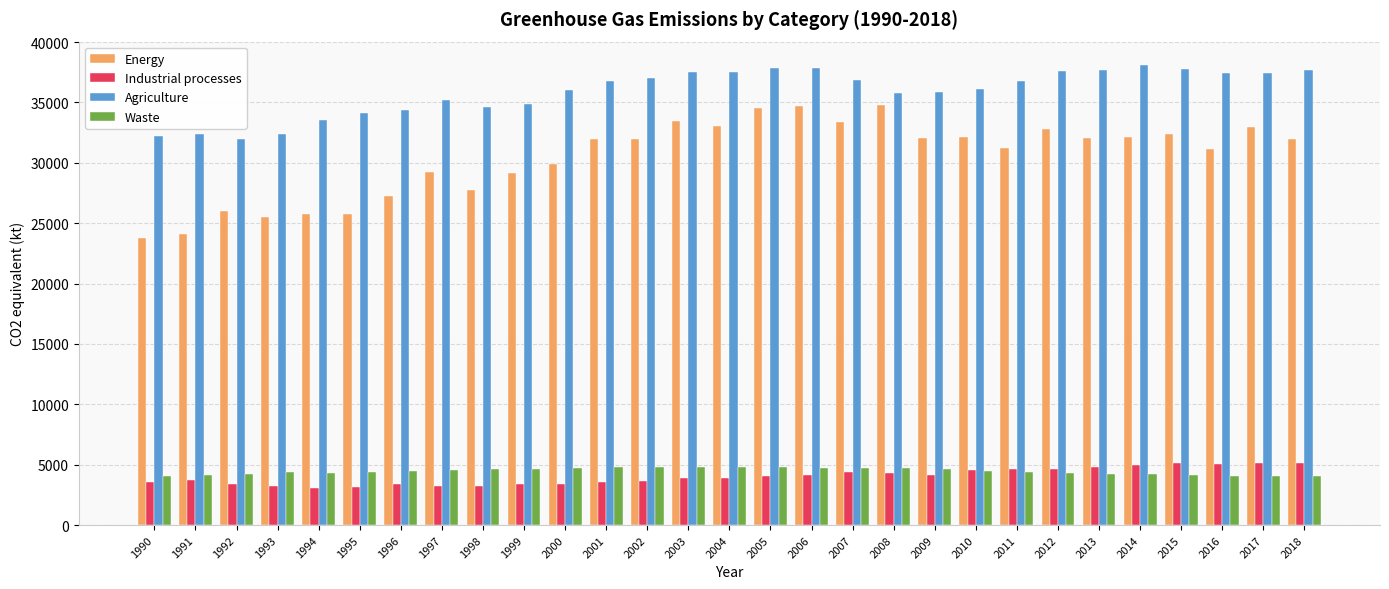

Which series has the largest range (max minus min)?

Energy